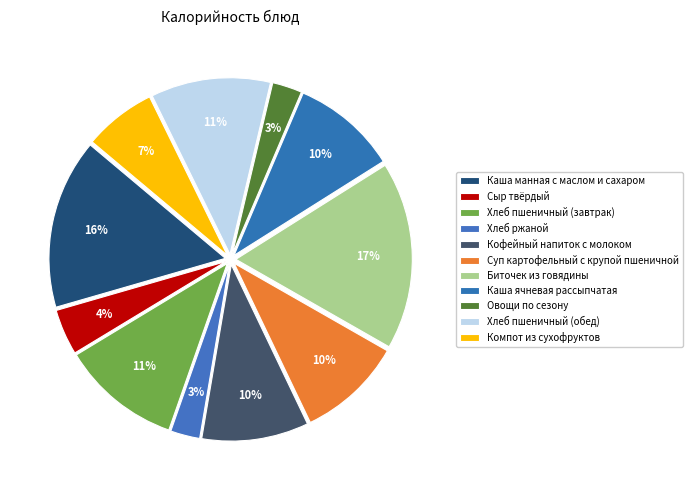

Rank the categories by value from lowest to highest.

Хлеб ржаной, Овощи по сезону, Сыр твёрдый, Компот из сухофруктов, Суп картофельный с крупой пшеничной, Каша ячневая рассыпчатая, Кофейный напиток с молоком, Хлеб пшеничный (завтрак), Хлеб пшеничный (обед), Каша манная с маслом и сахаром, Биточек из говядины